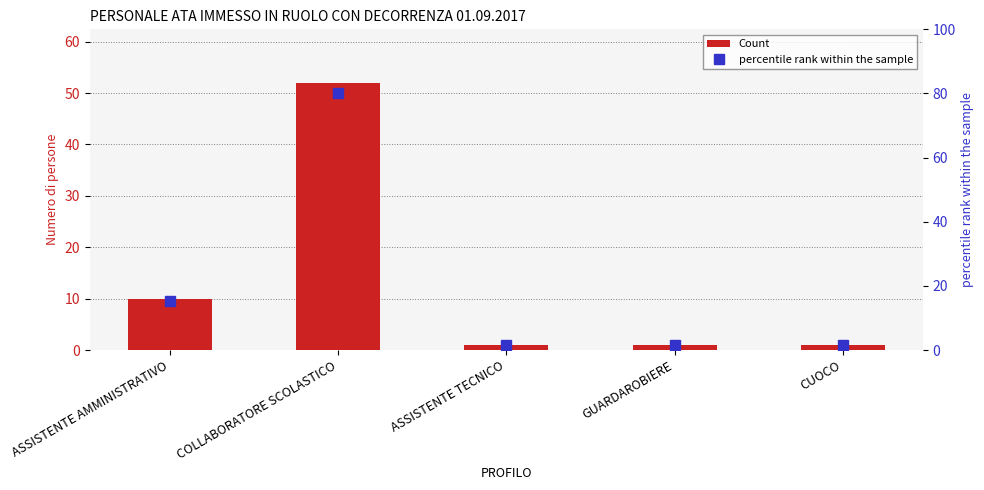

What is the lowest value of the Count series?

1.0